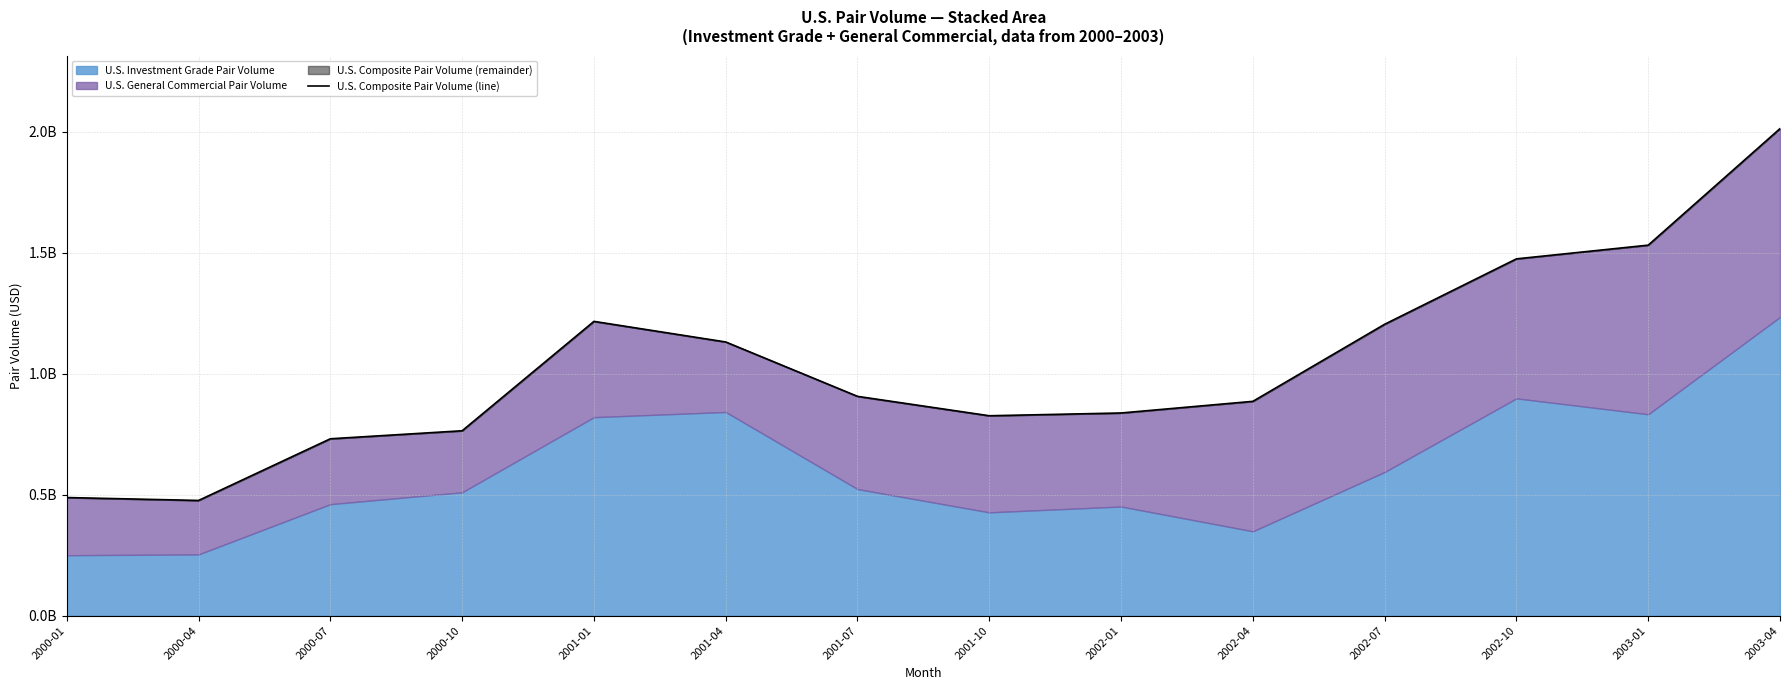

What is the approximate value at 2001-07?

0.9